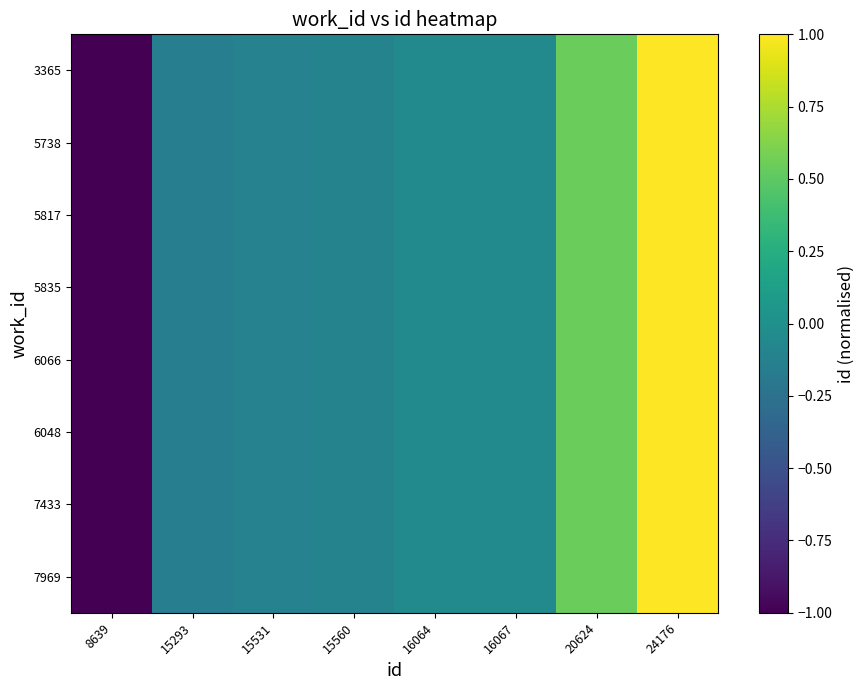

At which category does the chart reach its minimum across all series?

8639